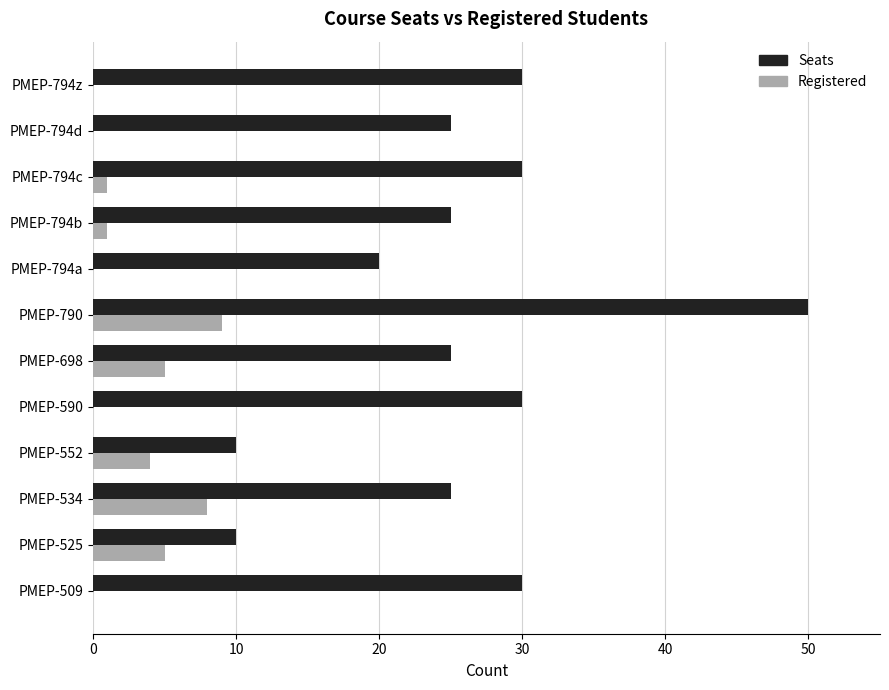

What is the sum of all Registered values?

33